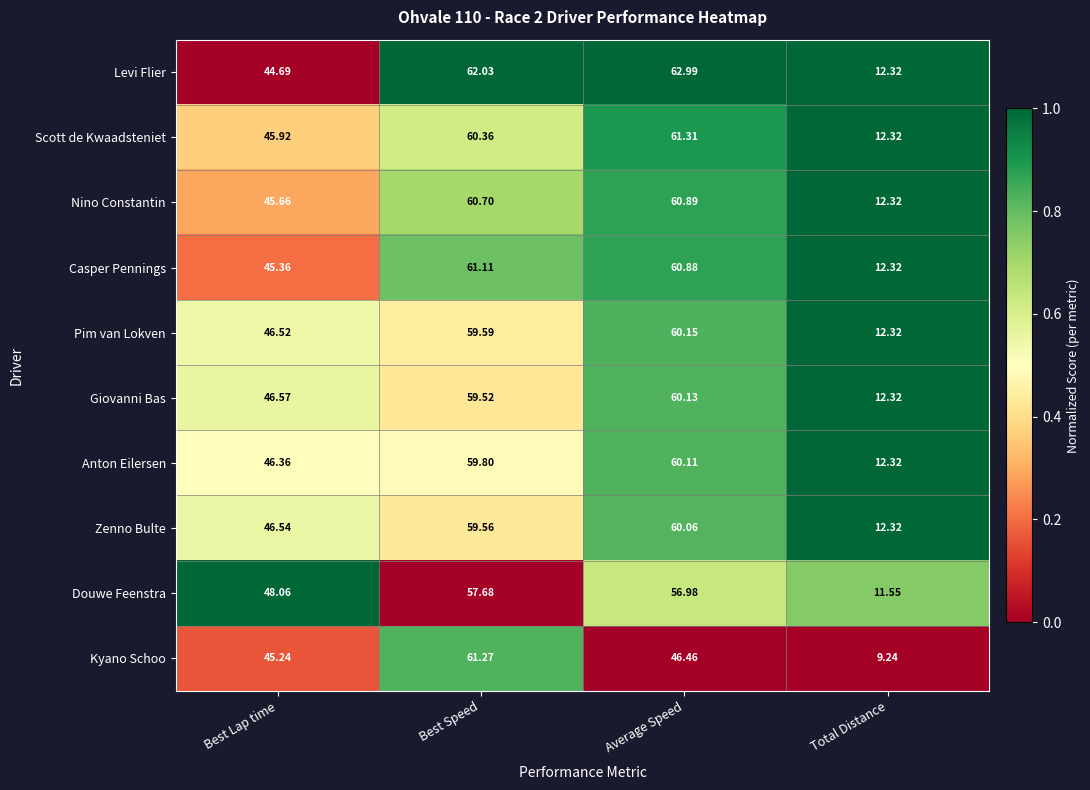

Where is Nino Constantin nearest to the value 36?

Best Lap time